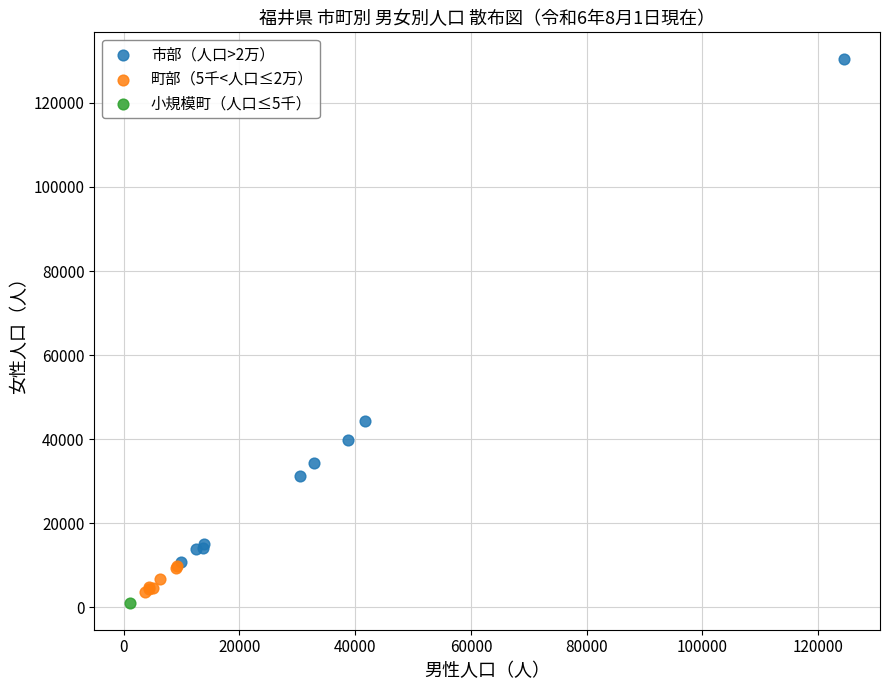

What are all the series names shown in the legend?

市部（人口>2万）, 町部（5千<人口≤2万）, 小規模町（人口≤5千）